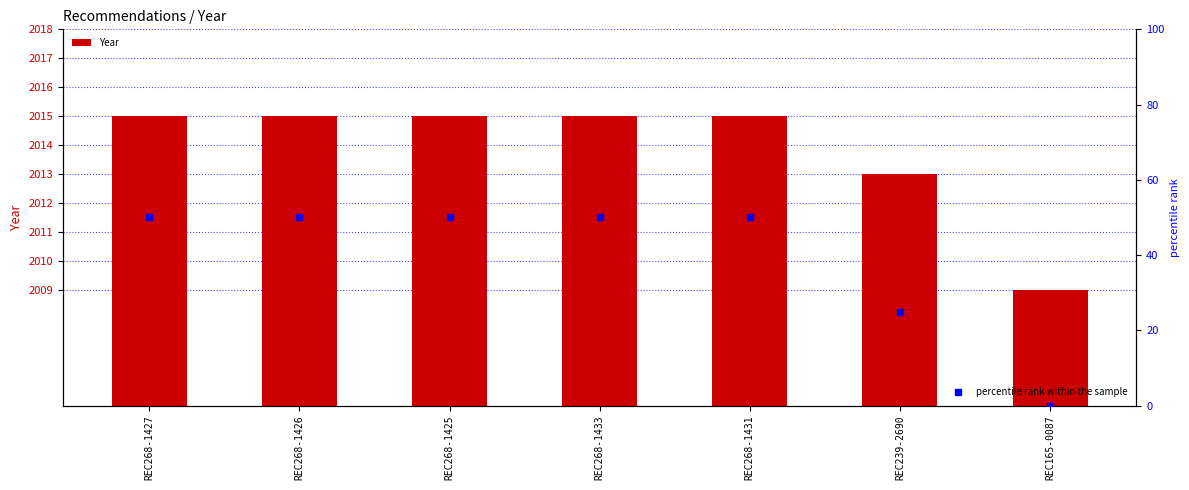

At how many categories does at least one series exceed 1926?

7